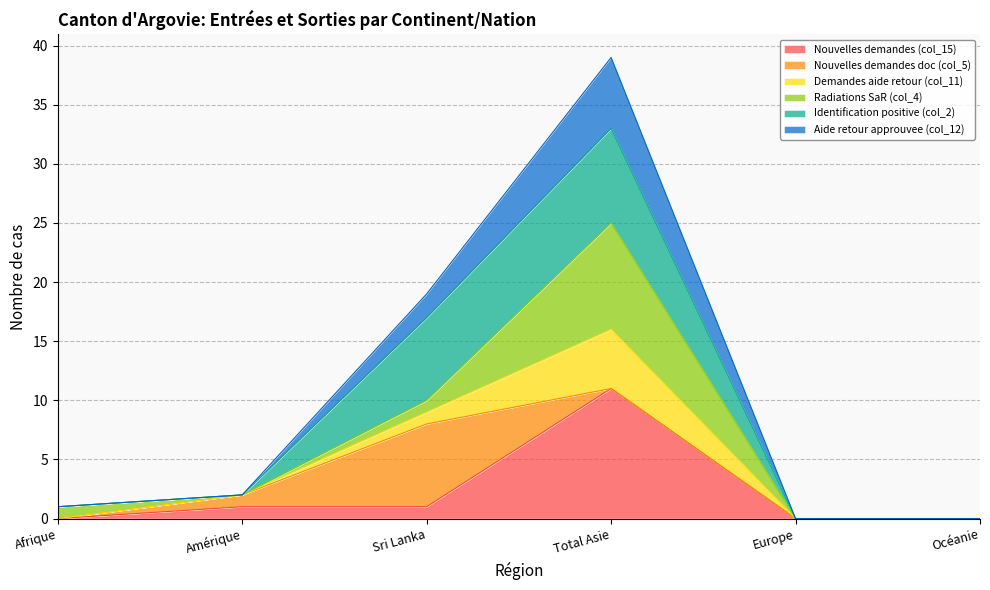

What is the difference between the second highest and minimum values in the Nouvelles demandes (col_15) series?

1